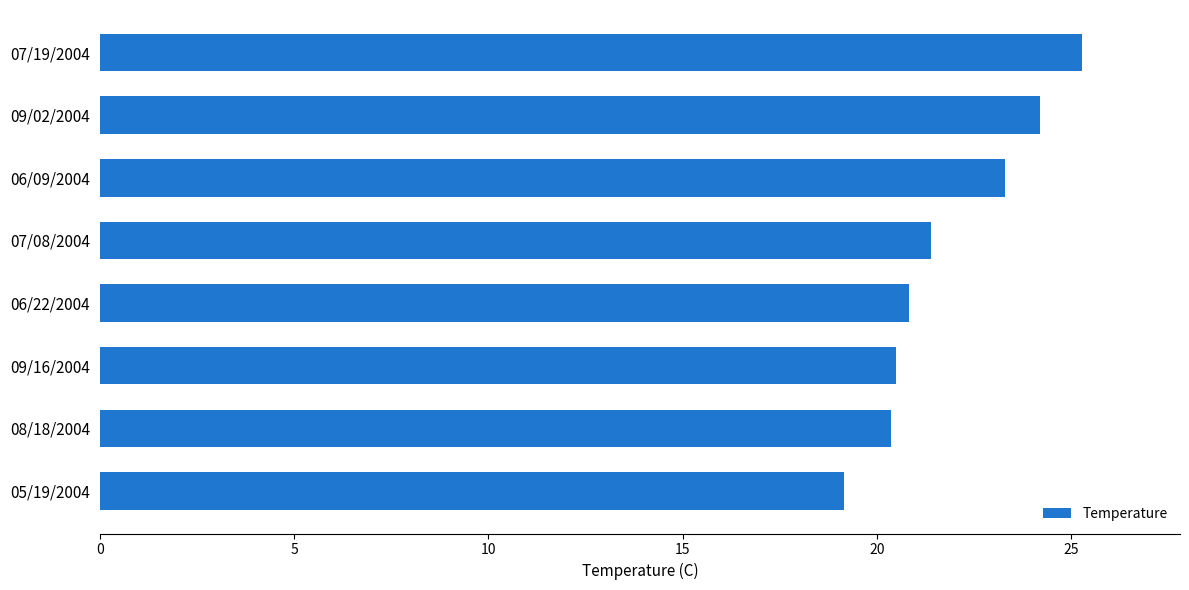

What is the average value?

21.9